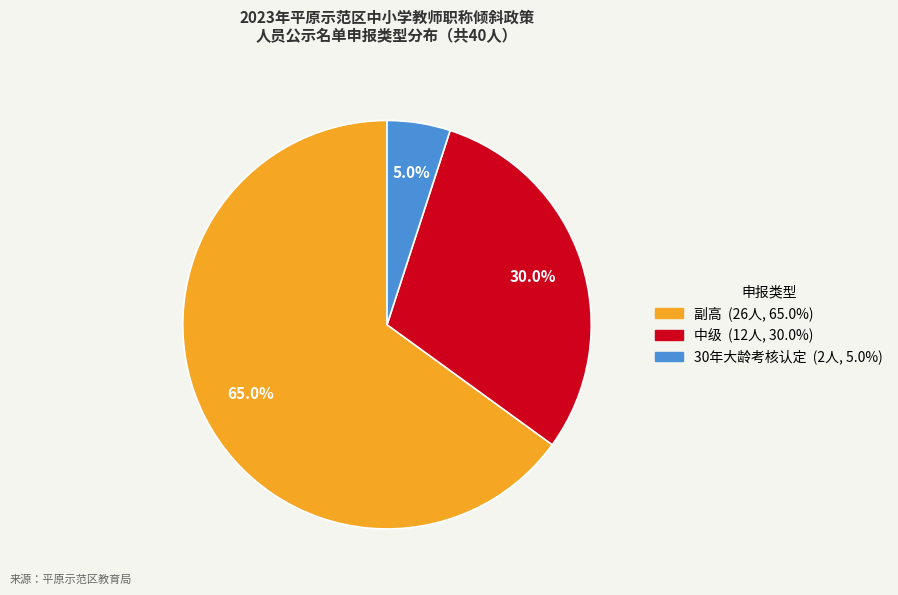

Which slice is the largest?

副高